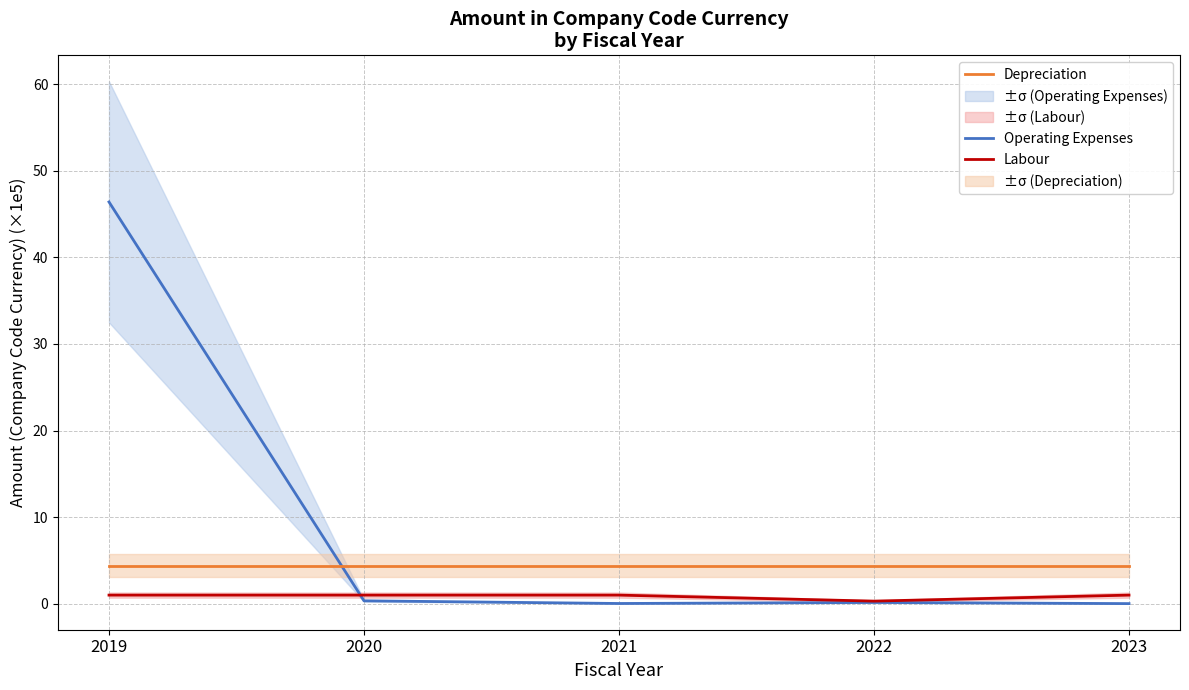

What is the difference between the maximum and minimum values in the Labour series?

0.7